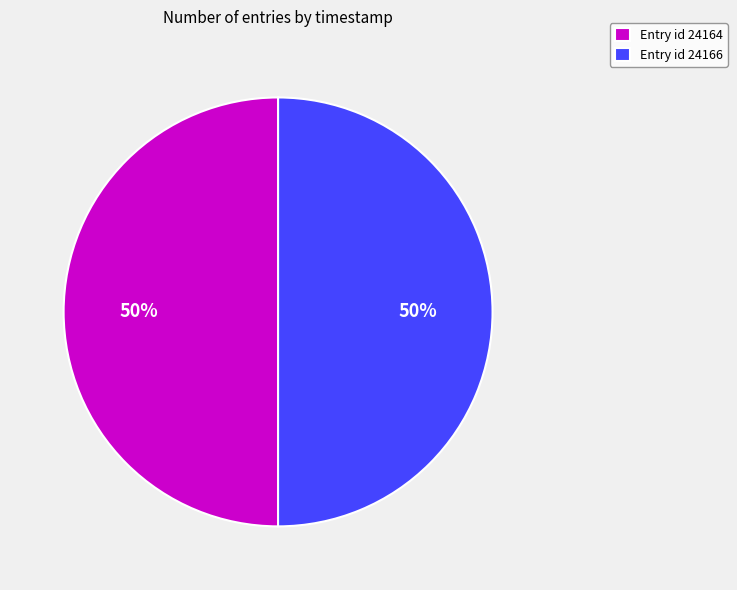

To the nearest percent, what portion does Entry id 24166 represent?

50%